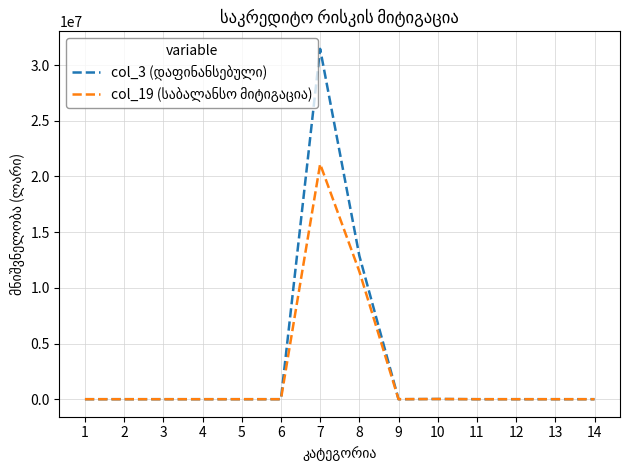

What is the greatest value displayed?

31452449.8